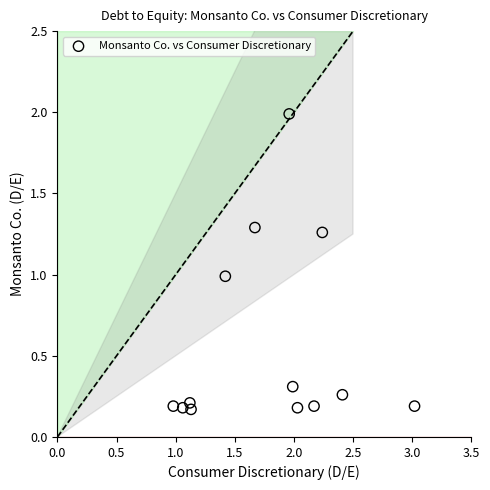

What is the range of Y values (max minus min)?

1.8